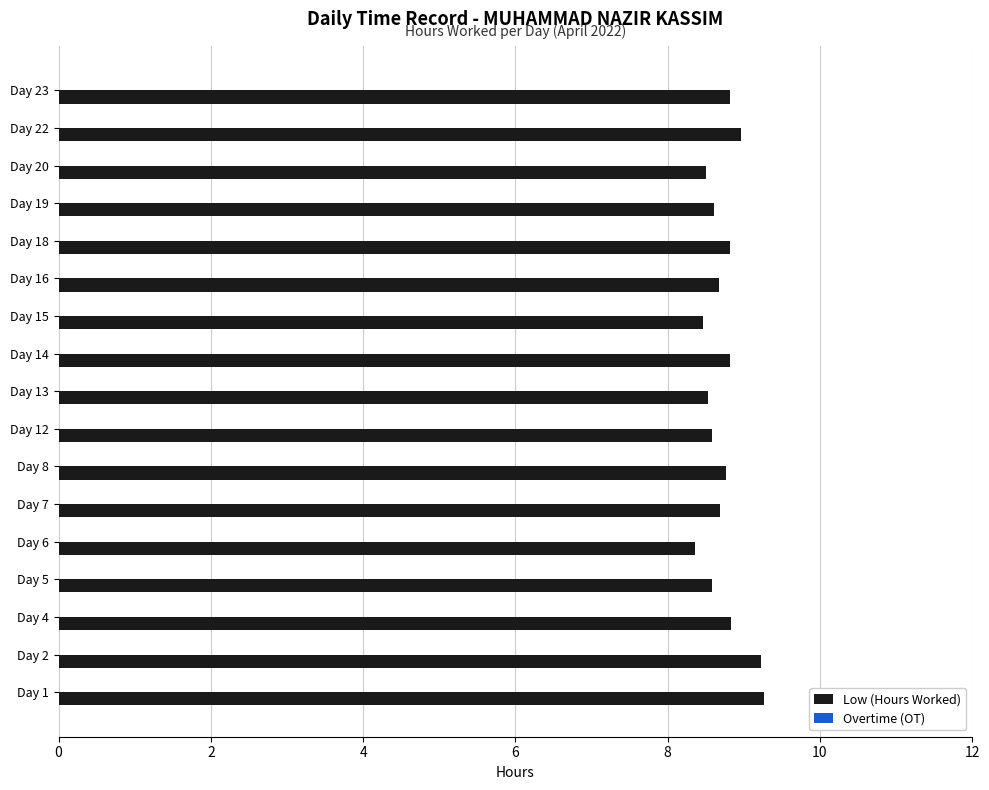

Are the bars grouped side by side (vs. stacked)?

No